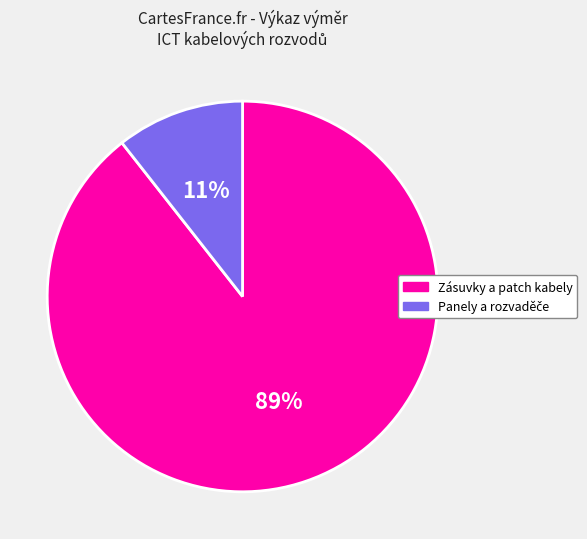

Is it true that Zásuvky a patch kabely is 83% of the pie?

False